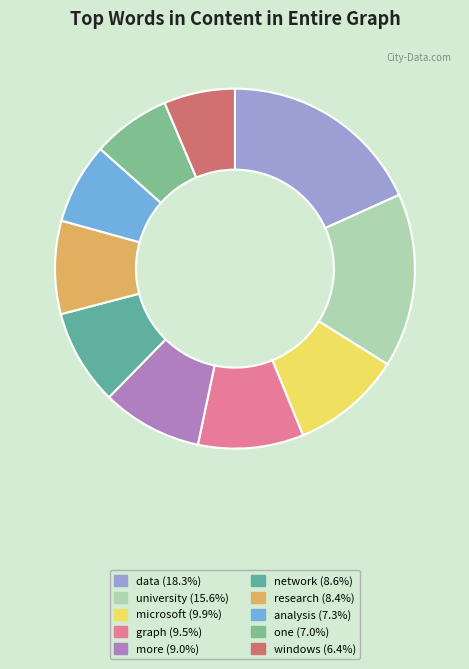

What is the smallest slice in the pie chart?

windows